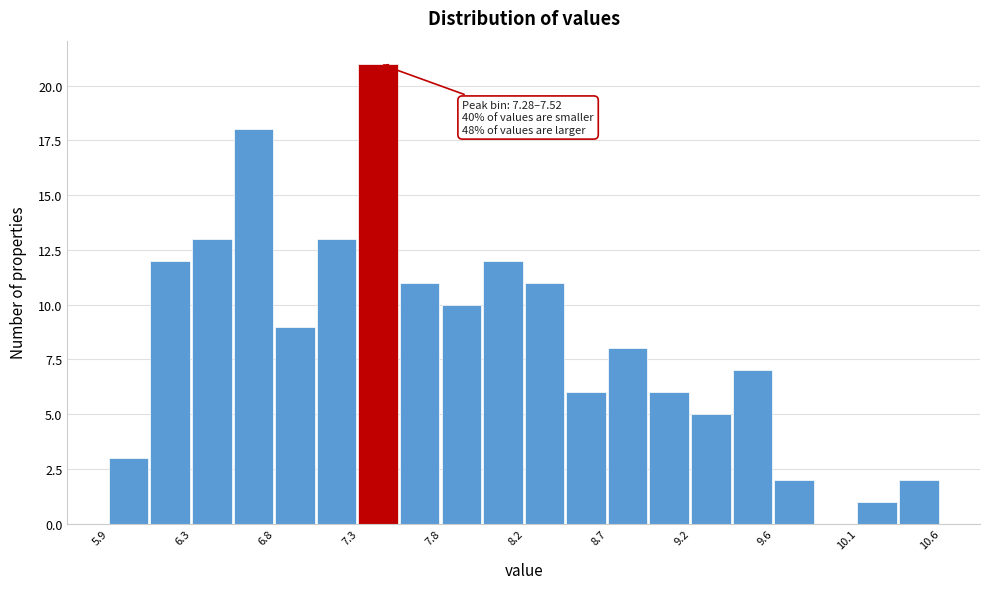

Which range on the x-axis has the tallest bar?

7.280 to 7.515